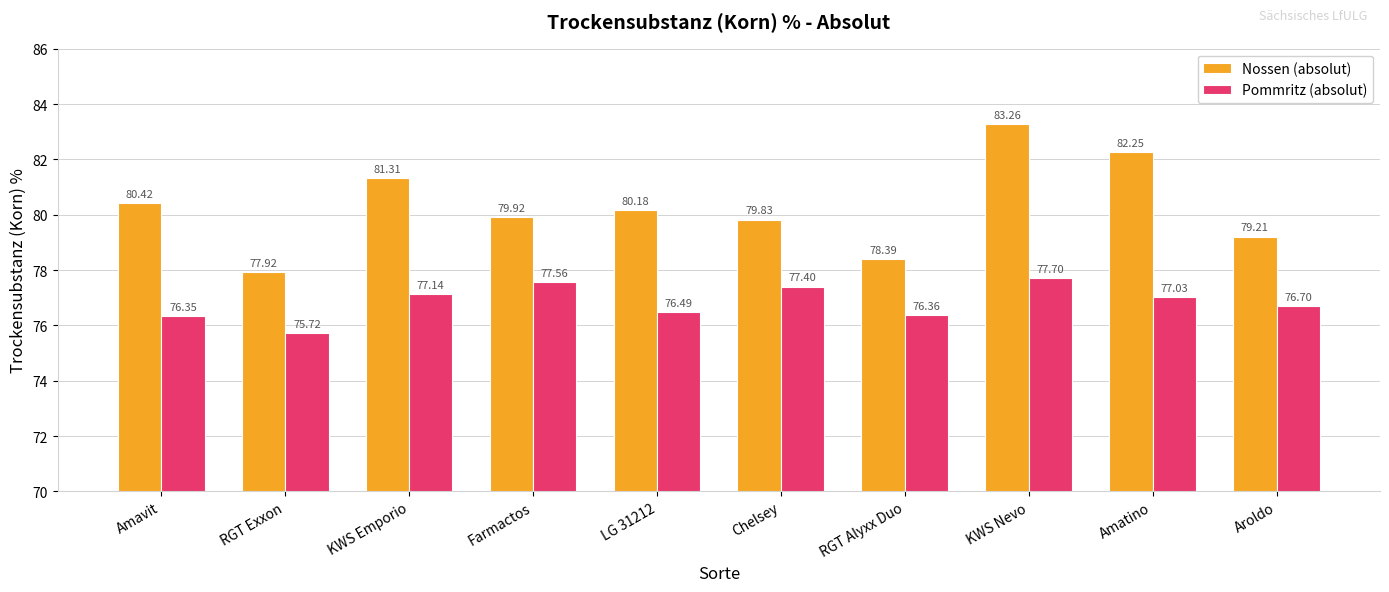

At which category is the sum across all series the highest?

KWS Nevo